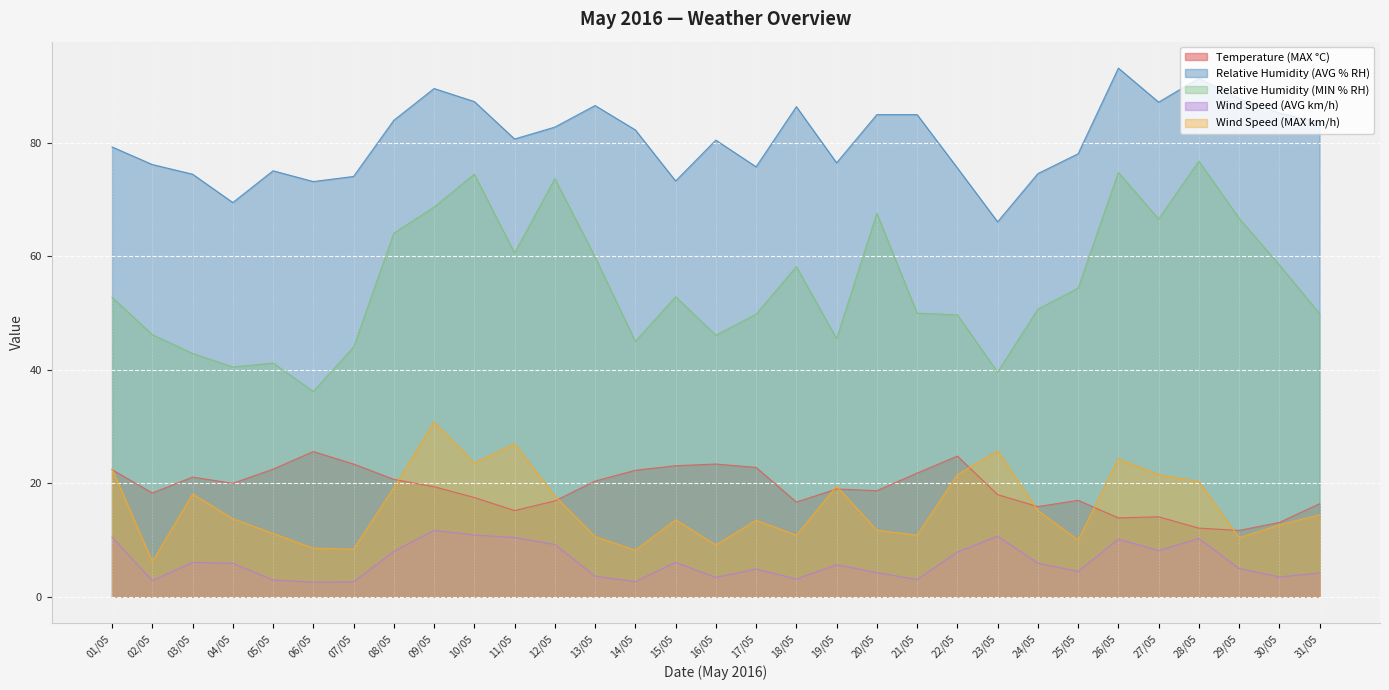

How many lines are shown in the chart?

5